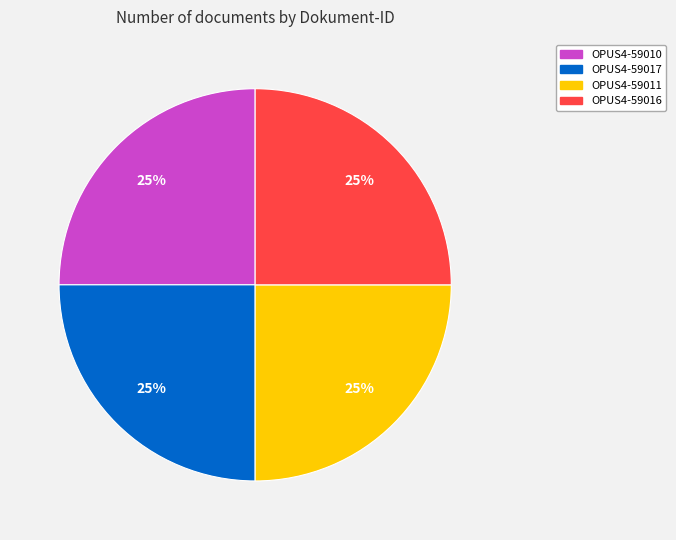

The OPUS4-59010 slice represents 18% of the pie. True or false?

False